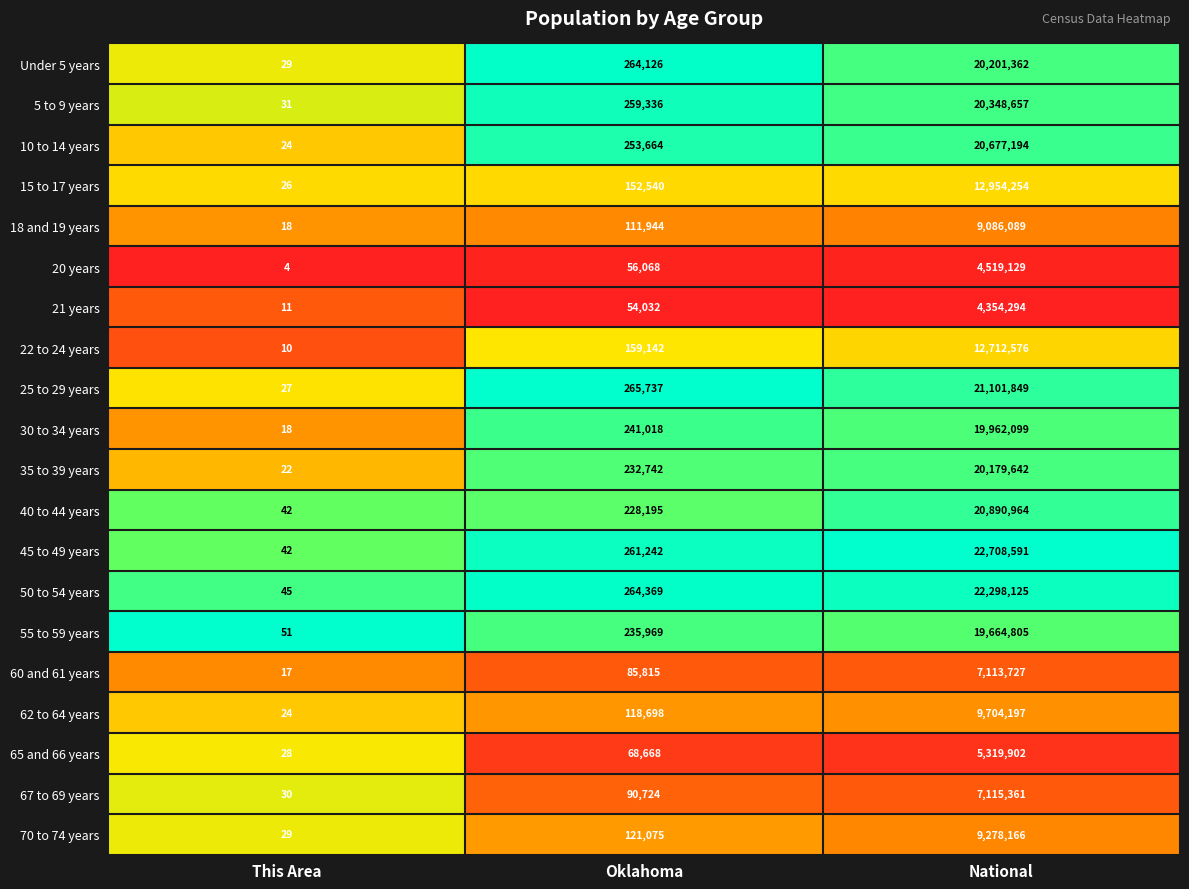

What is the spread (max minus min) of values at National?

18354297